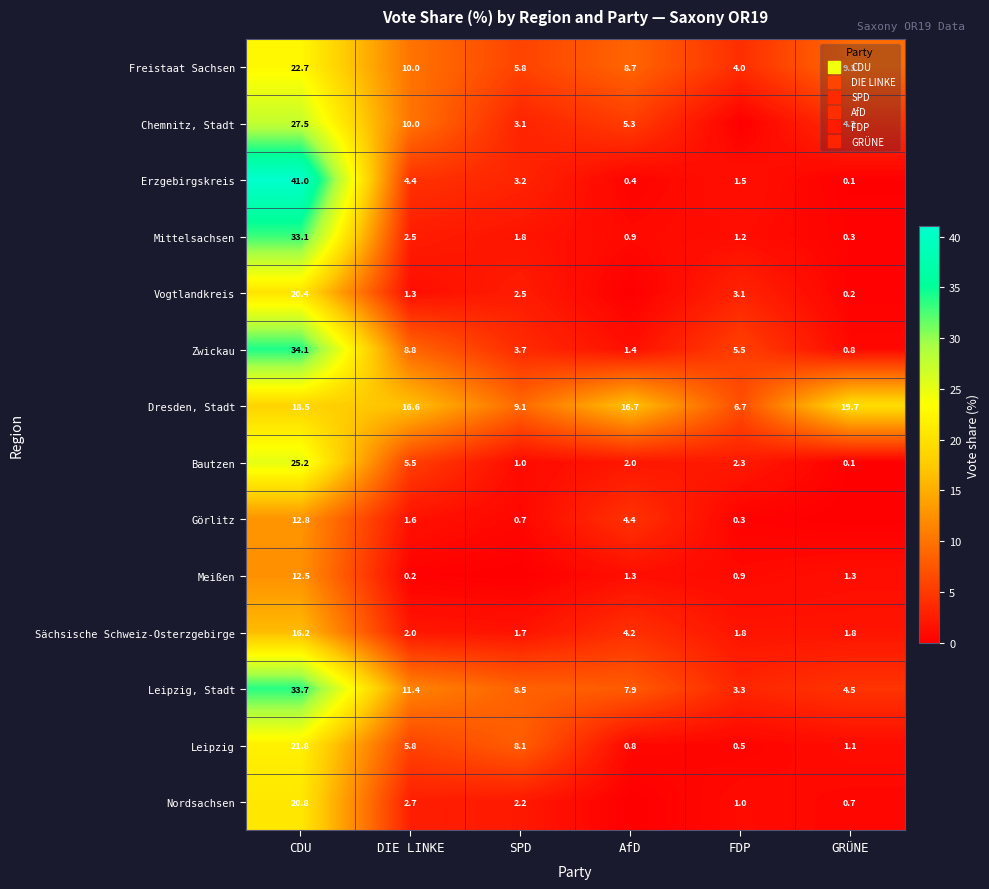

Read the Bautzen value at AfD.

2.0